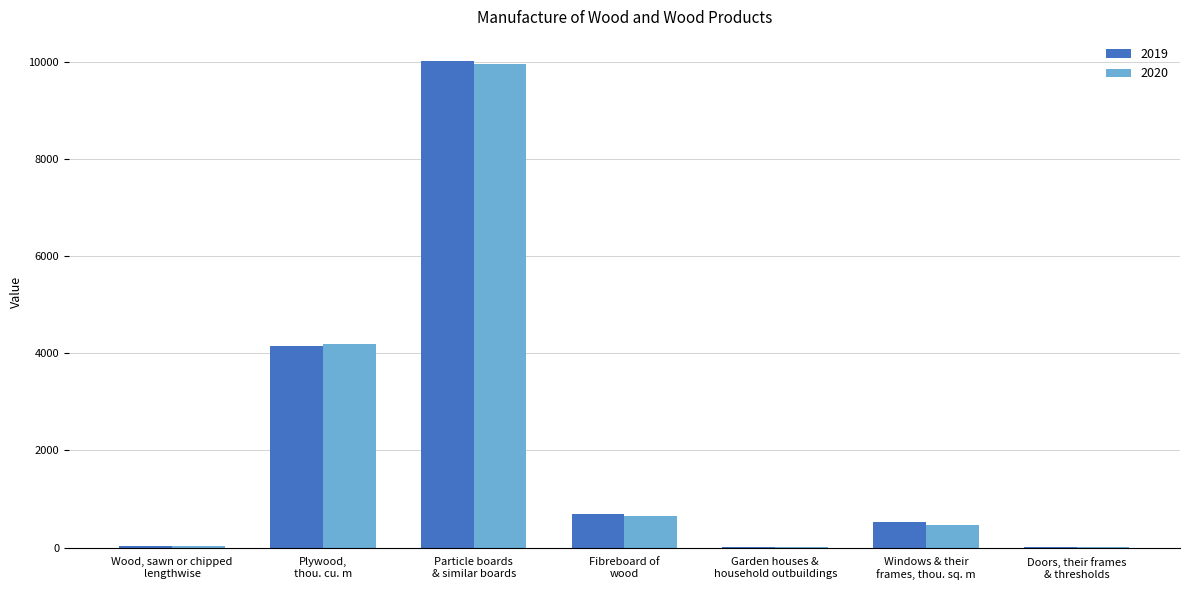

What is the greatest value displayed?

10012.0